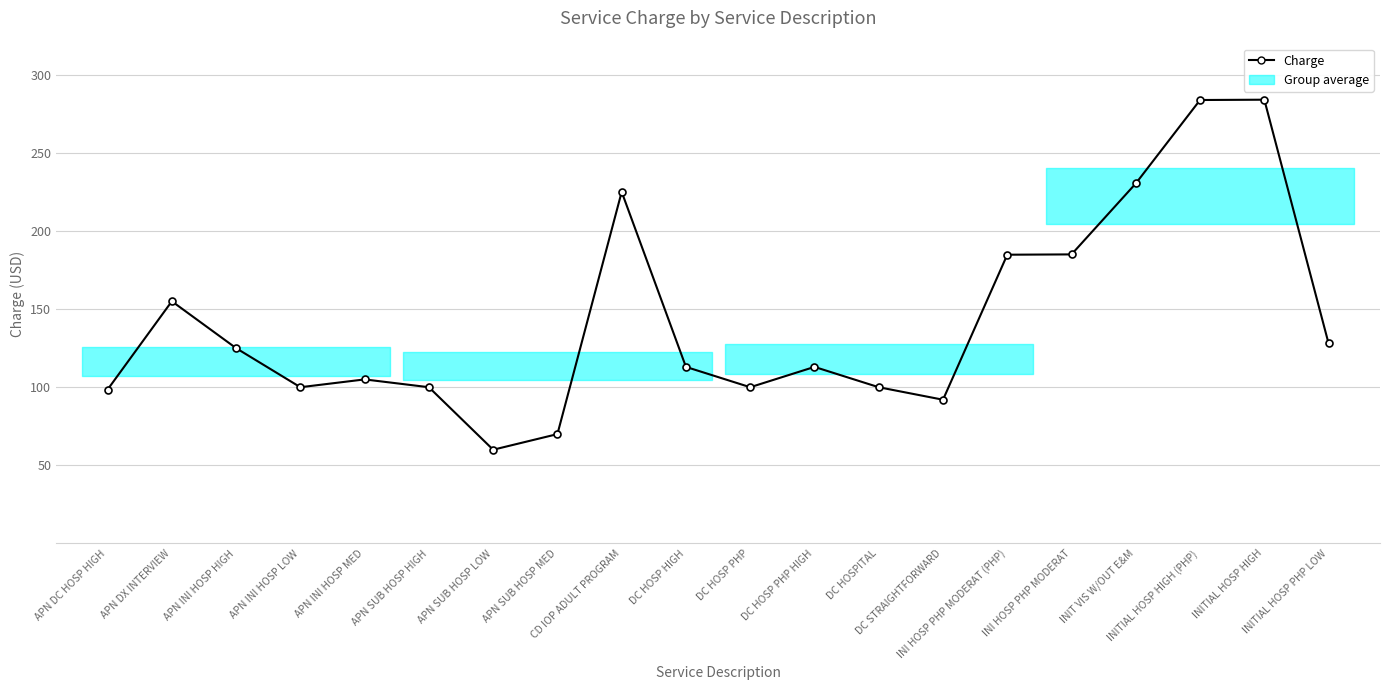

Does the chart have visible grid lines?

Yes